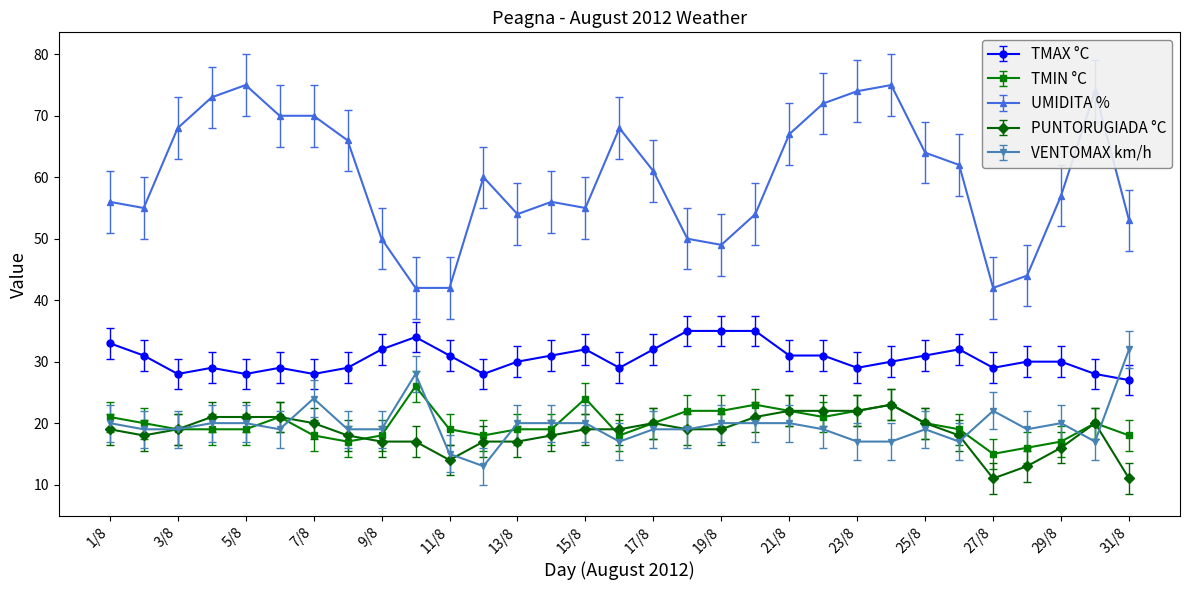

True or false: UMIDITA % and TMIN °C intersect in this chart.

False